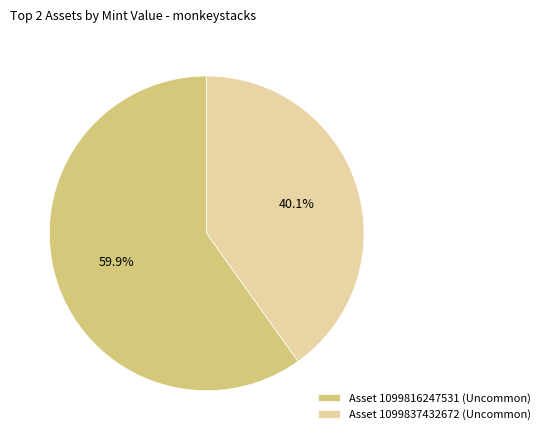

What is the smallest slice in the pie chart?

Asset 1099837432672 (Uncommon)